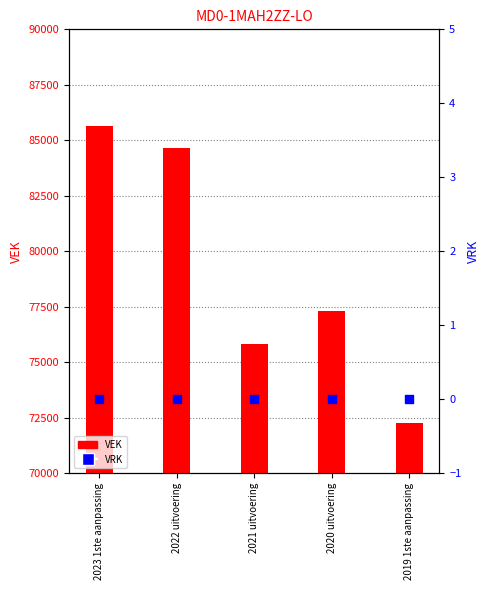

Which series has the largest total across all categories?

VEK